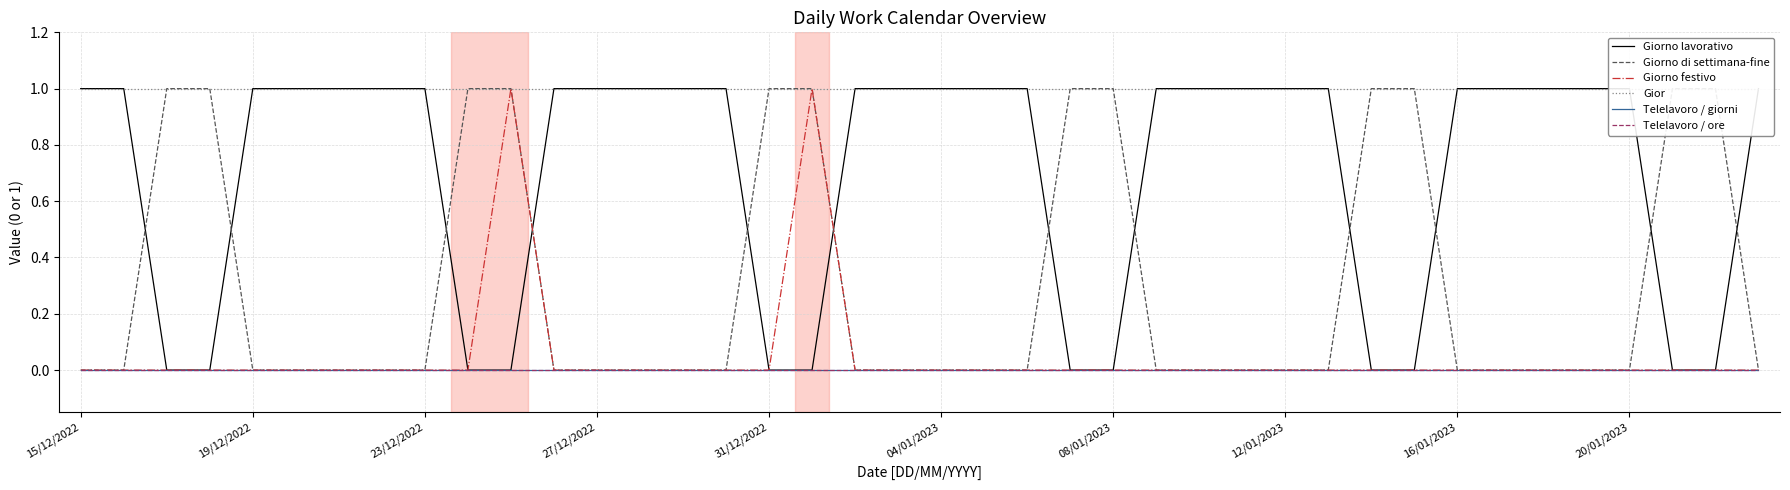

True or false: Giorno festivo has more than 0 interior local peaks.

True